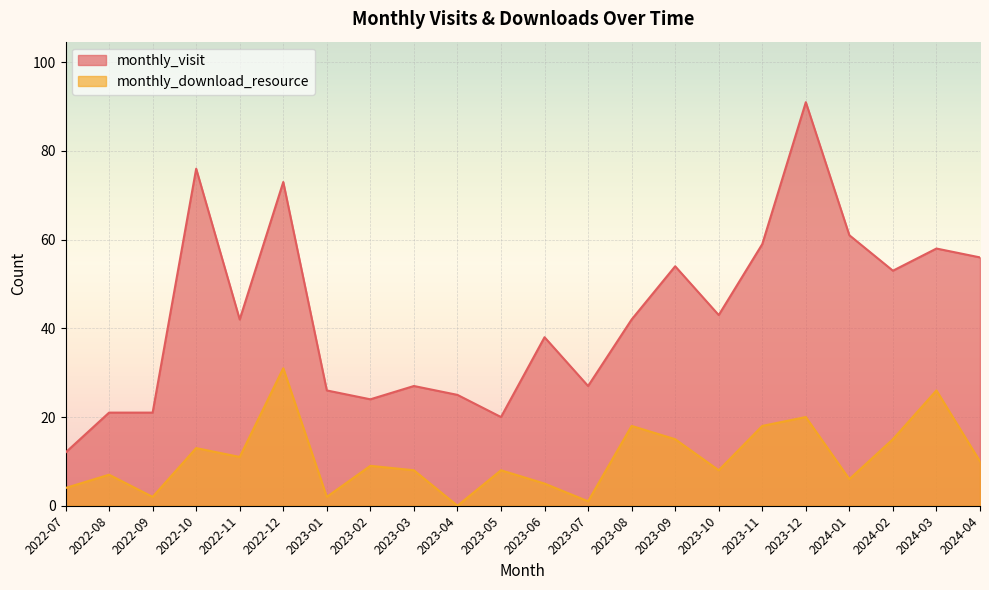

At which label does monthly_visit reach its peak?

2023-12